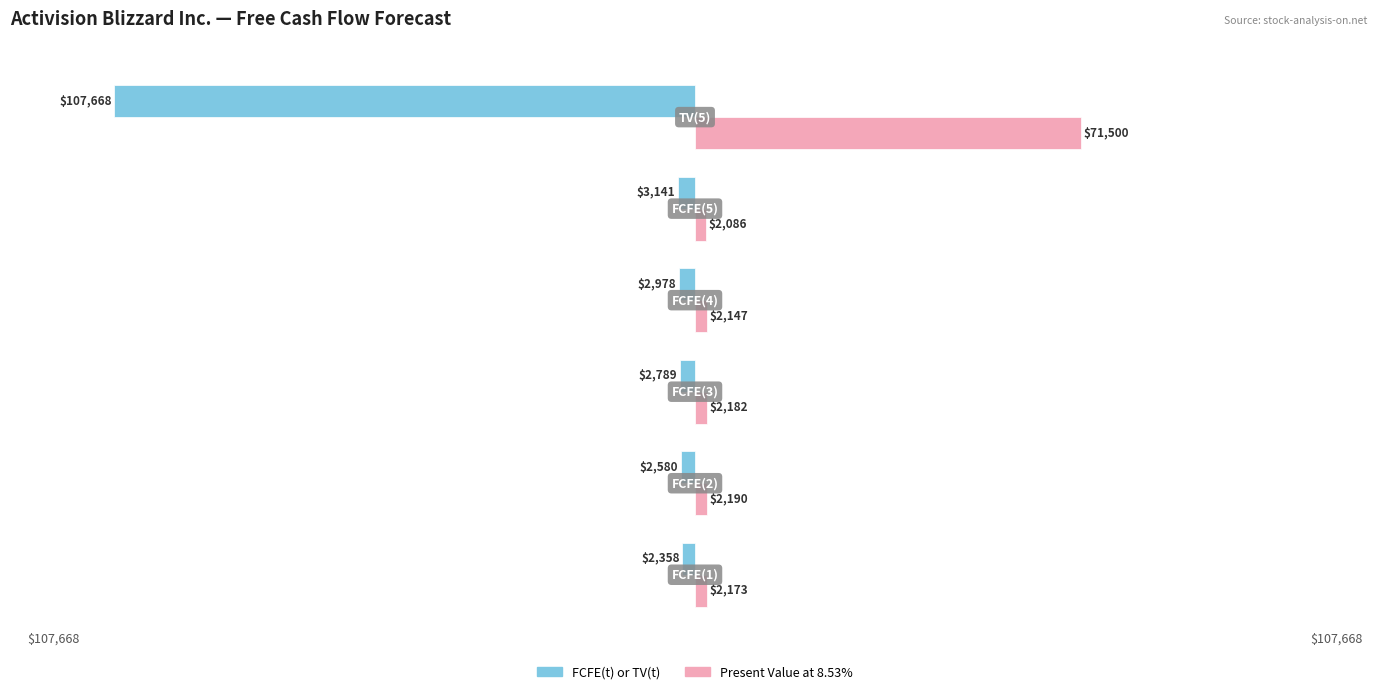

Reading left to right, transcribe all the data shown in this chart.

FCFE(t) or TV(t): -2358	-2580	-2789	-2978	-3141	-107668
Present Value at 8.53%: 2173	2190	2182	2147	2086	71500